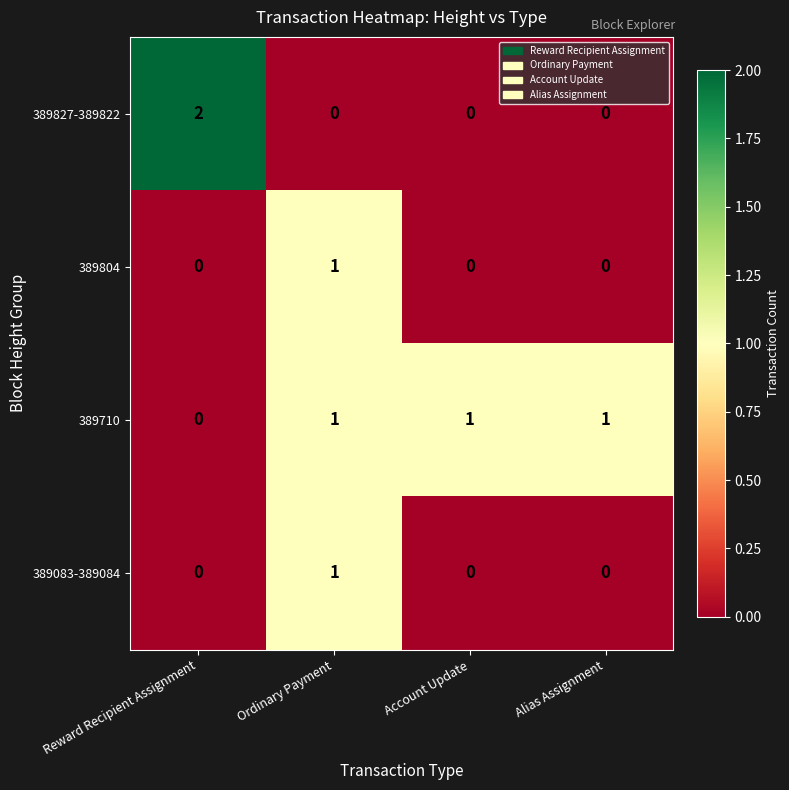

What is the total value across all series at Account Update?

1